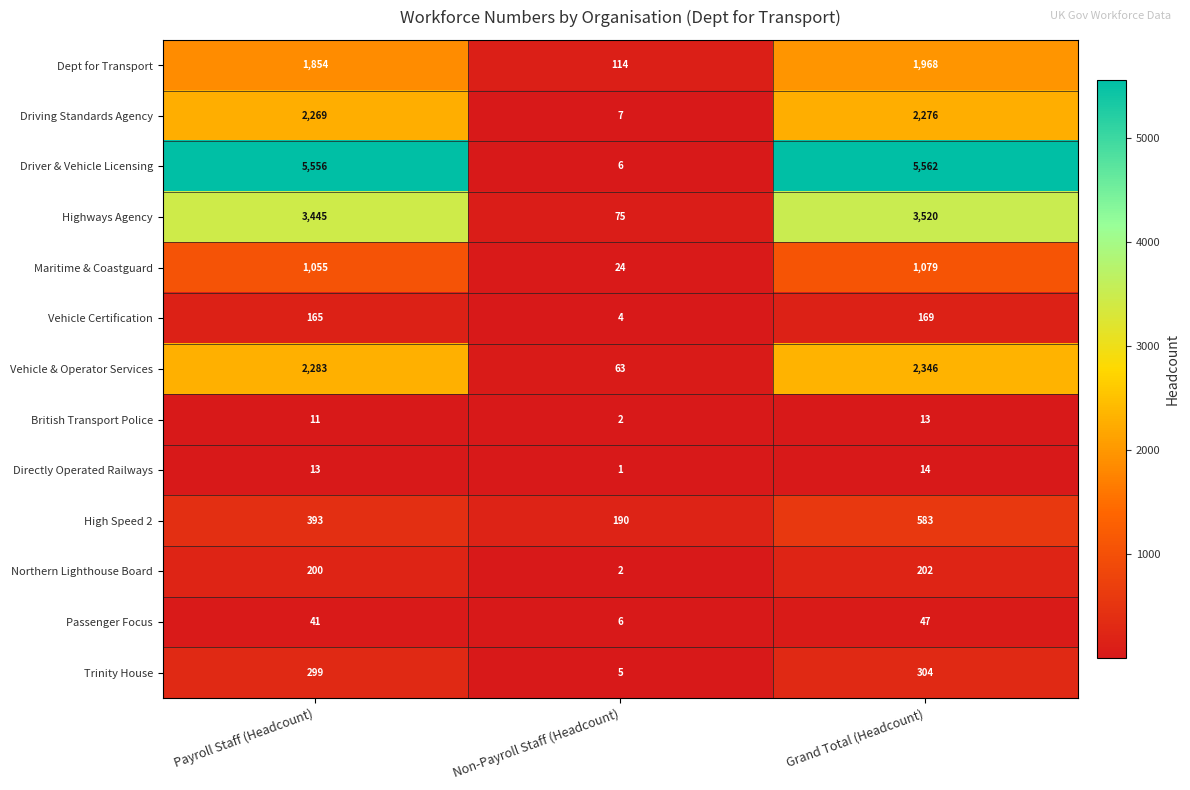

At Payroll Staff (Headcount), list the series in order from largest to smallest.

Driver & Vehicle Licensing, Highways Agency, Vehicle & Operator Services, Driving Standards Agency, Dept for Transport, Maritime & Coastguard, High Speed 2, Trinity House, Northern Lighthouse Board, Vehicle Certification, Passenger Focus, Directly Operated Railways, British Transport Police